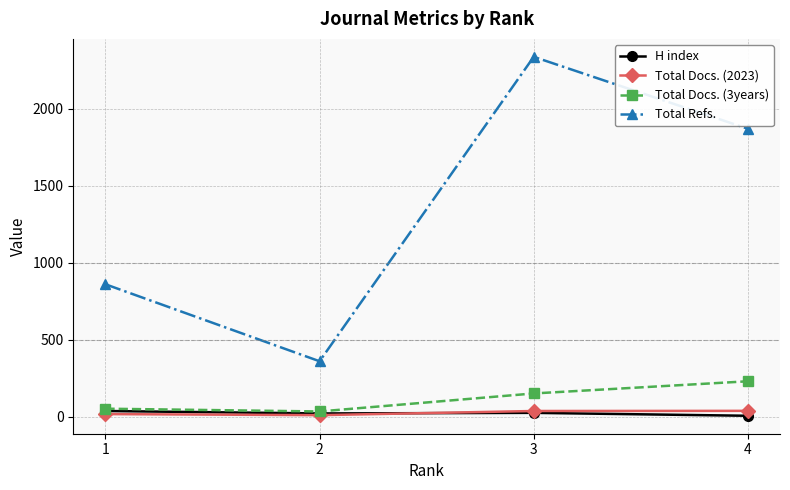

What is the difference between the highest and lowest values at 3?

2312